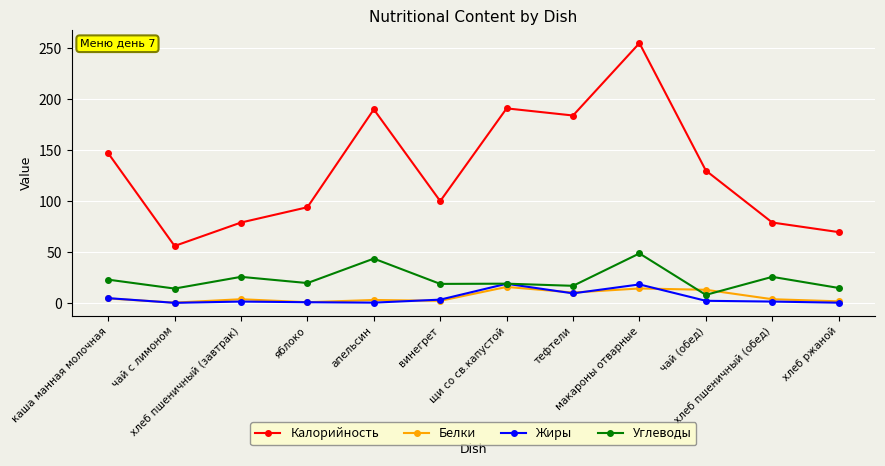

List the series in order of their peak value, highest first.

Калорийность, Углеводы, Жиры, Белки